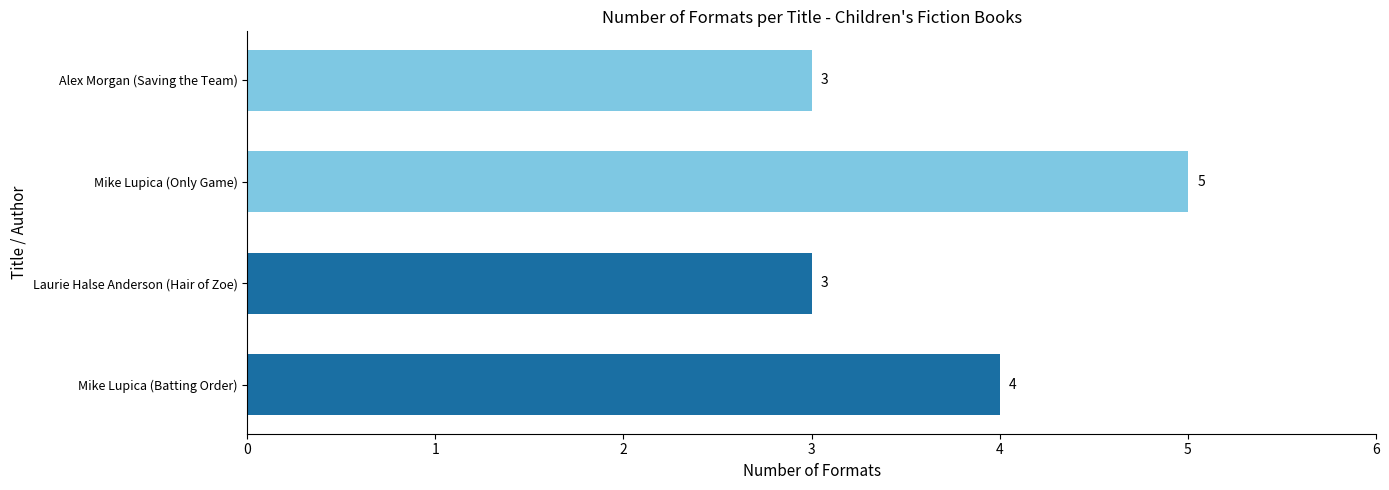

The value at Alex Morgan (Saving the Team) is 3. True or false?

True